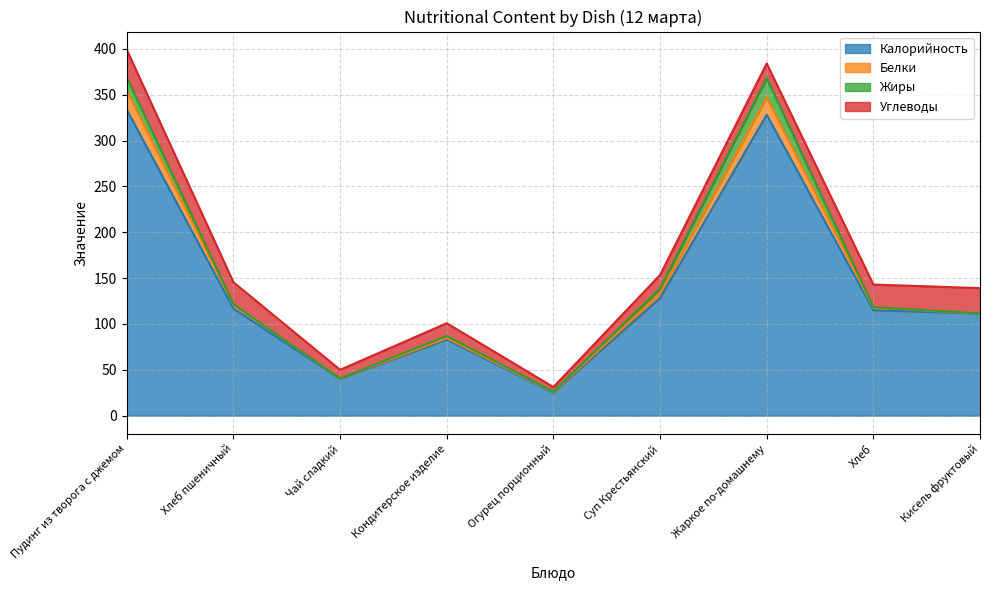

At which category does Углеводы reach its first local peak?

Кондитерское изделие